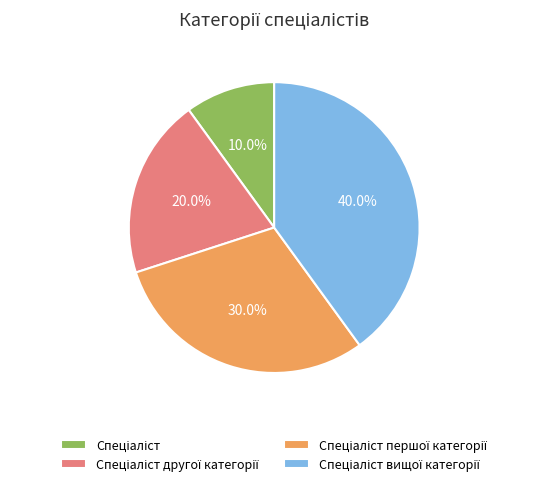

How many slices are in this pie chart?

4